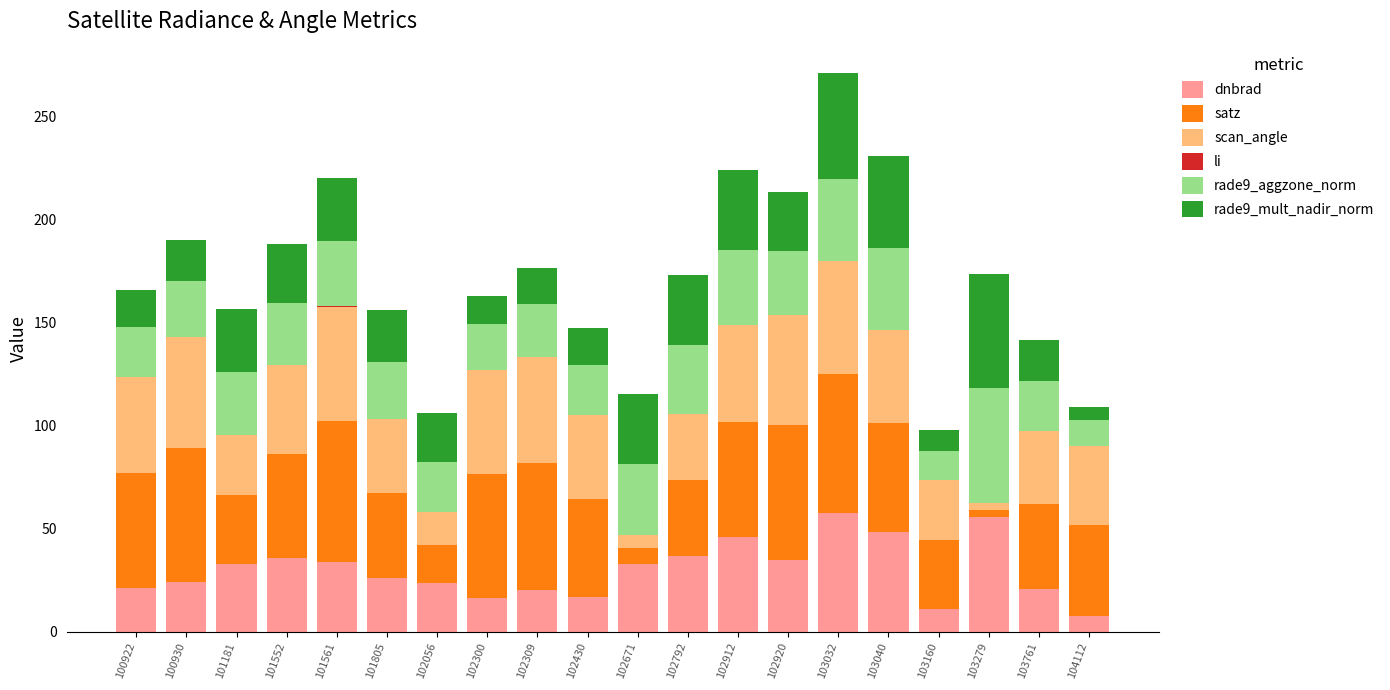

What is the total value across all series at 102671?

115.5